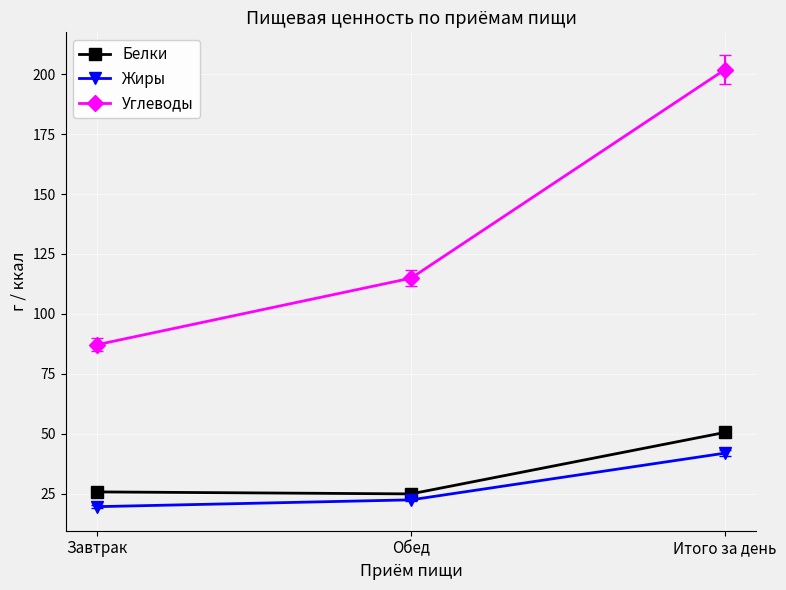

Which series has the largest total across all categories?

Углеводы